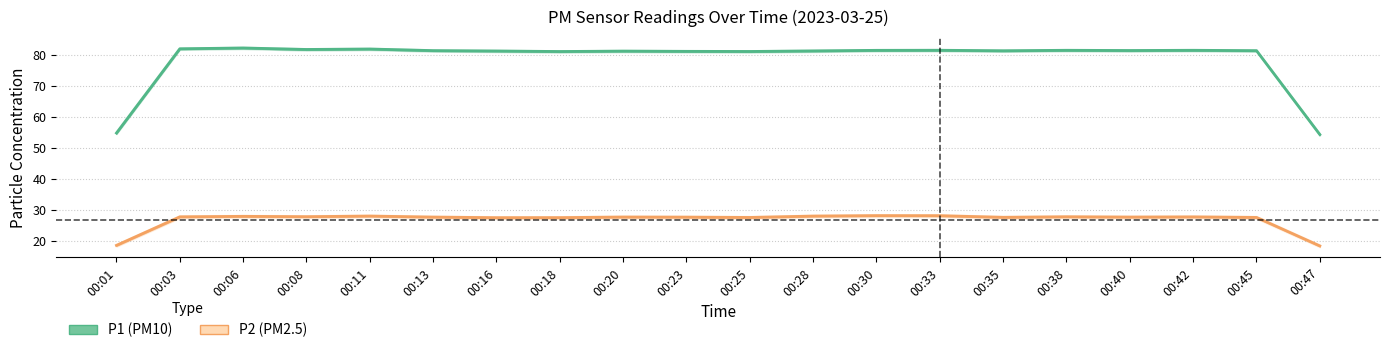

What is the approximate value of P2 (PM2.5) at 00:25?

27.5